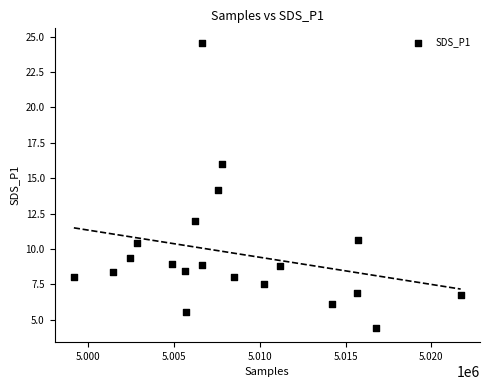

What is the range of Y values (max minus min)?

20.1